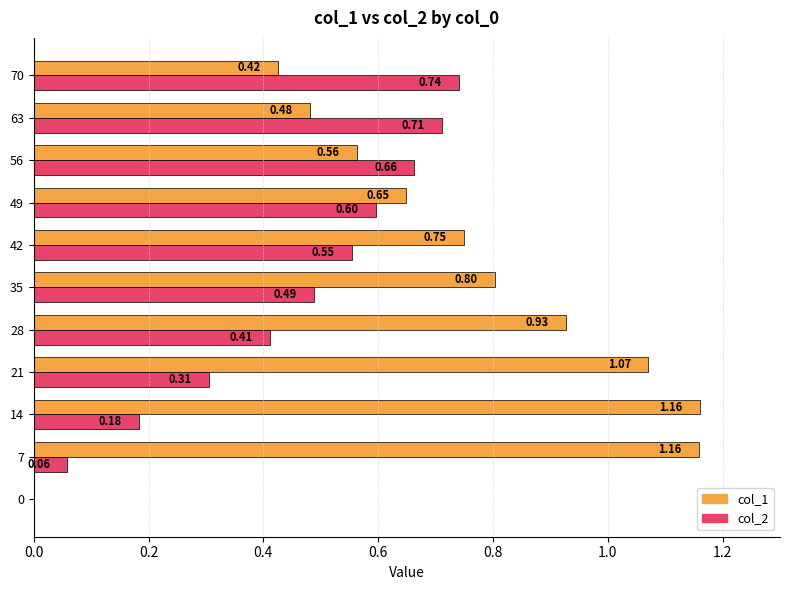

What is the sum of the col_1 values at 56 and 21?

1.6